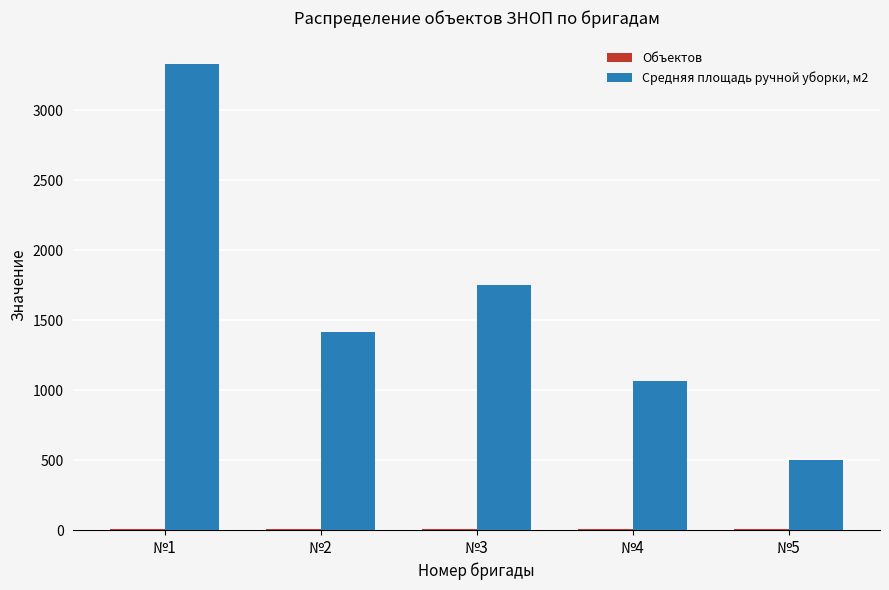

Which series has the largest total across all categories?

Средняя площадь ручной уборки, м2